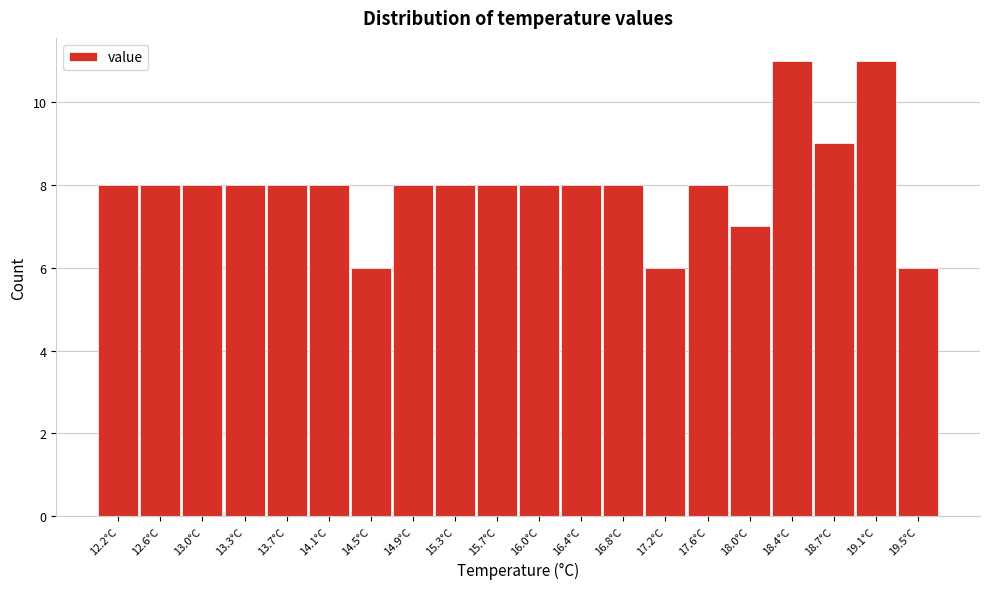

Reading left to right, list every bar in this chart as the range it spans on the x-axis followed by its height. Neither the bar edges nor the heights are printed on the chart, so give them approximately, as read against the axes.

12.000 to 12.385: 8
12.385 to 12.770: 8
12.770 to 13.155: 8
13.155 to 13.540: 8
13.540 to 13.925: 8
13.925 to 14.310: 8
14.310 to 14.695: 6
14.695 to 15.080: 8
15.080 to 15.465: 8
15.465 to 15.850: 8
15.850 to 16.235: 8
16.235 to 16.620: 8
16.620 to 17.005: 8
17.005 to 17.390: 6
17.390 to 17.775: 8
17.775 to 18.160: 7
18.160 to 18.545: 11
18.545 to 18.930: 9
18.930 to 19.315: 11
19.315 to 19.700: 6